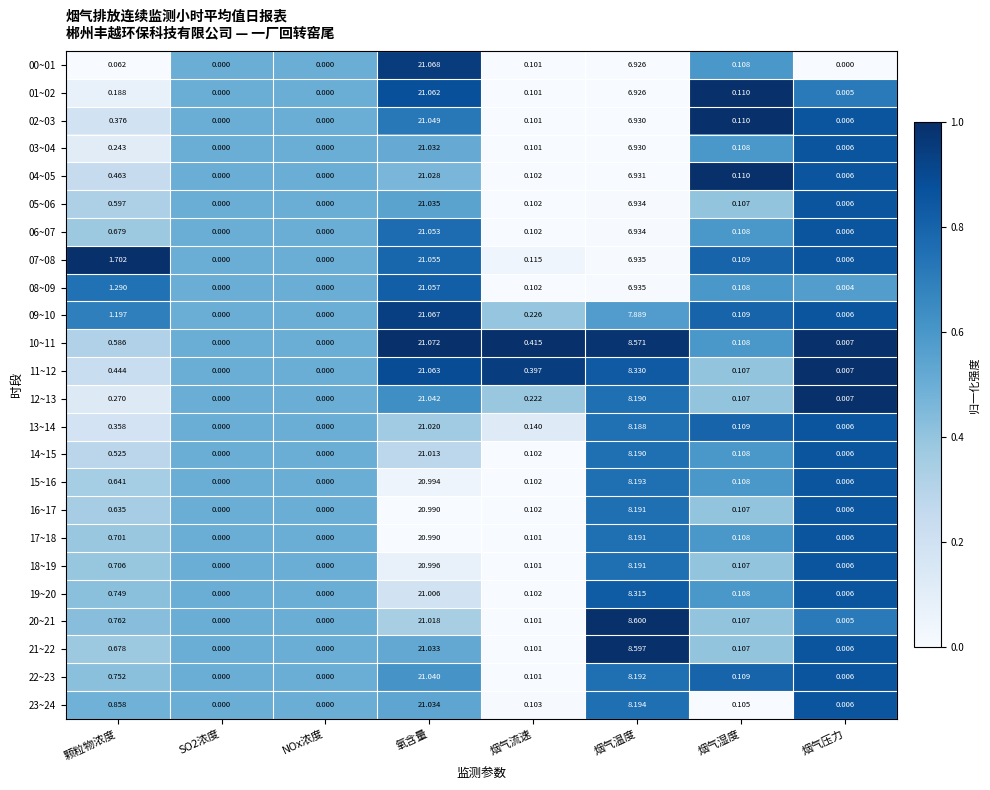

At which label is 22~23 closest to 10?

烟气温度